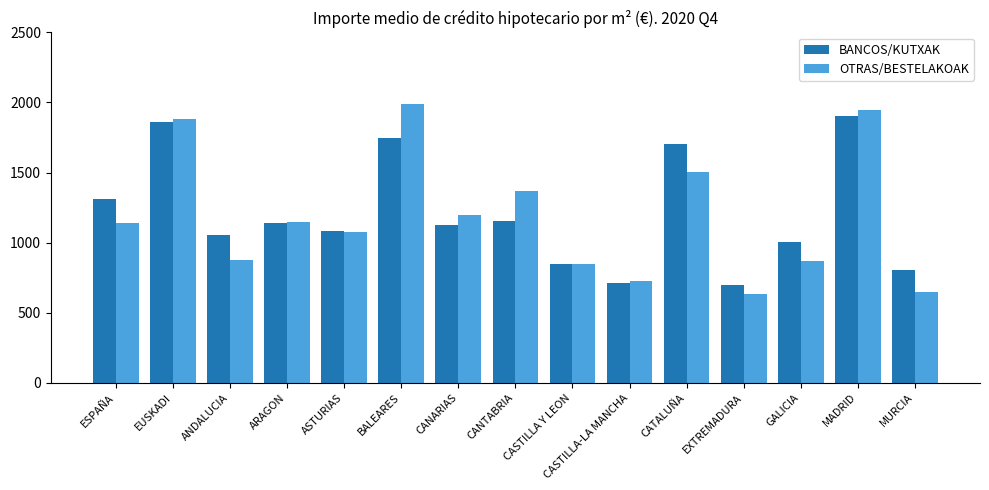

Rank the series by their maximum value, from lowest to highest.

BANCOS/KUTXAK, OTRAS/BESTELAKOAK